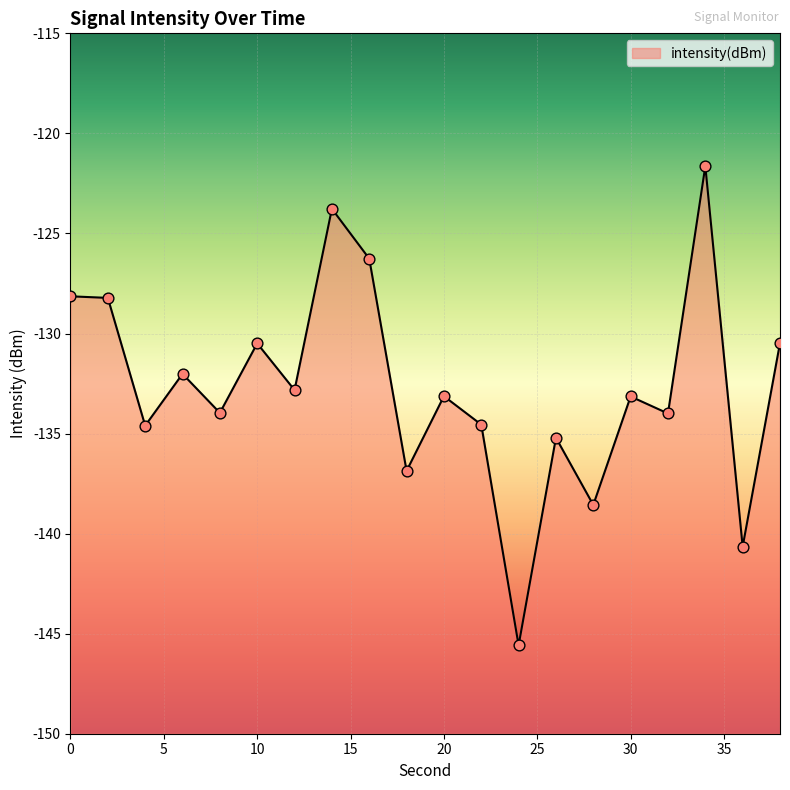

Which has a higher value, 34 or 6?

34